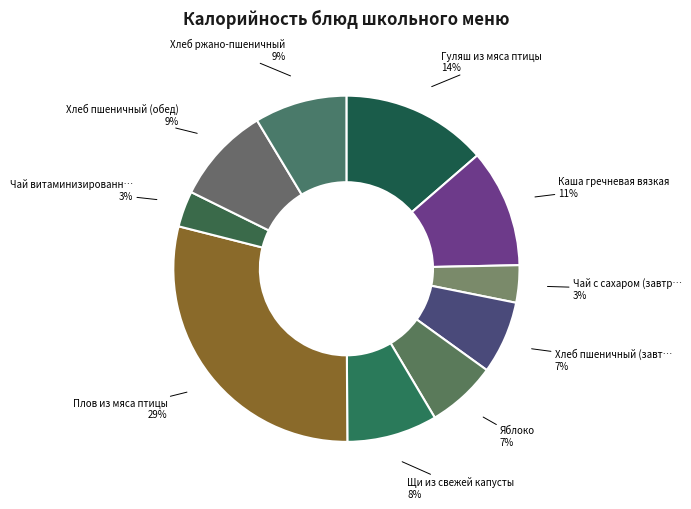

Count the number of slices in the pie.

10